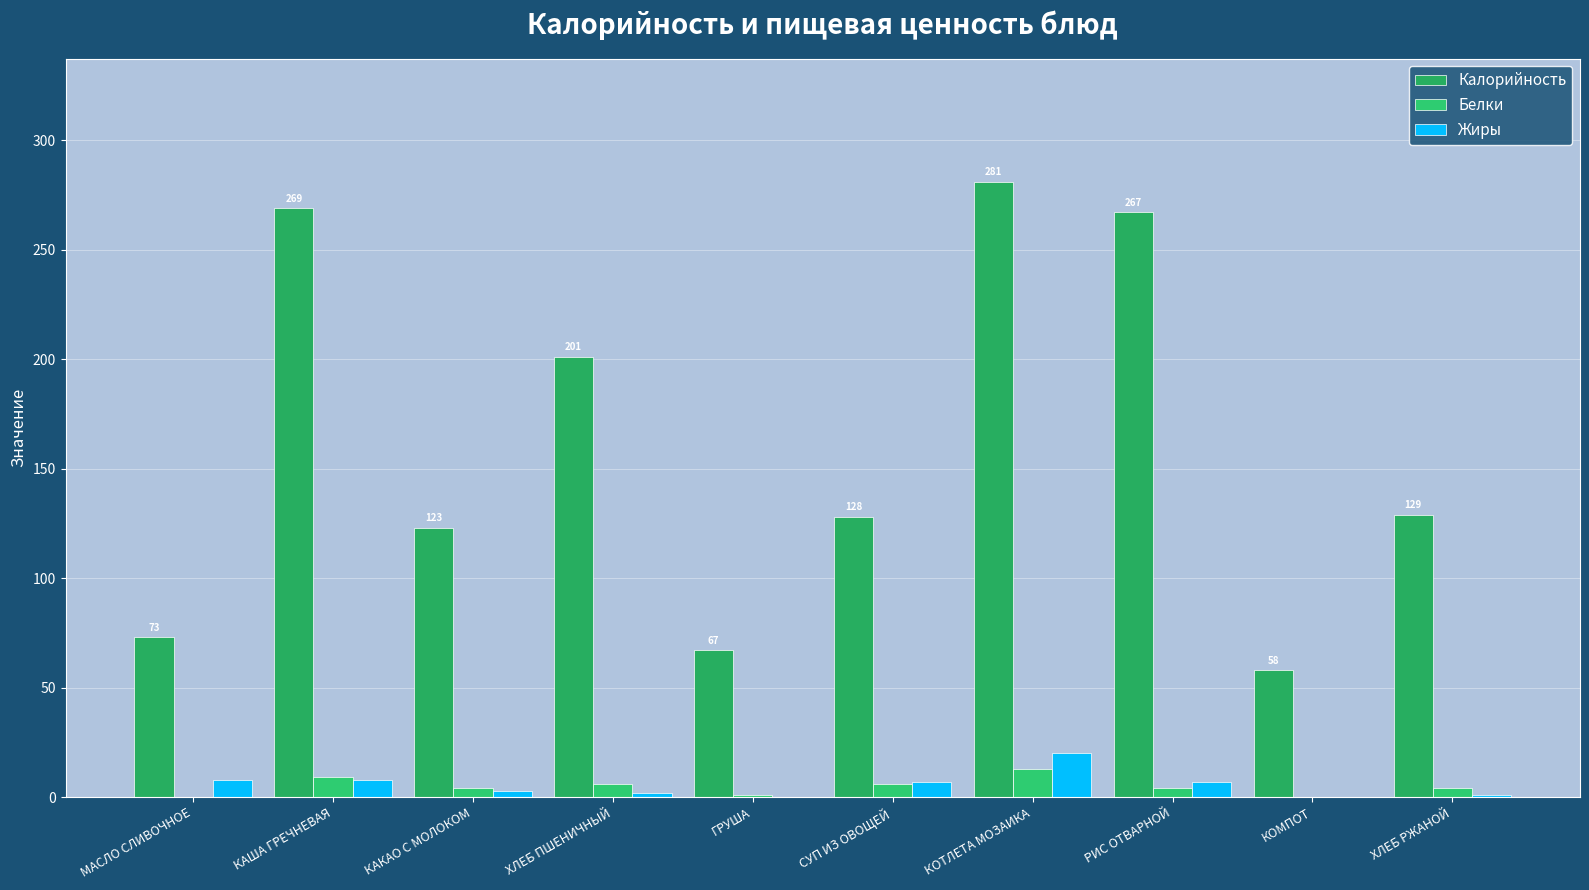

How many distinct data groups are displayed?

3